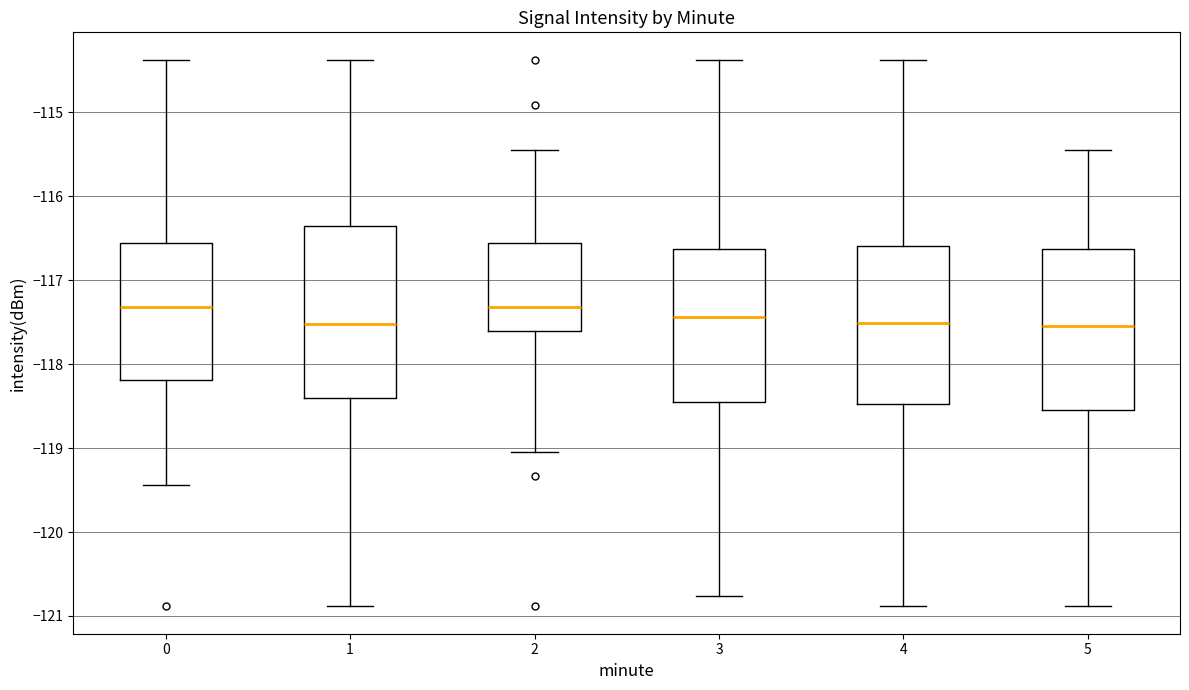

Where is the upper edge of the box at x = 2 on the y-axis? The values are not printed on the chart, so give them approximately, as read against the axis.

-116.6